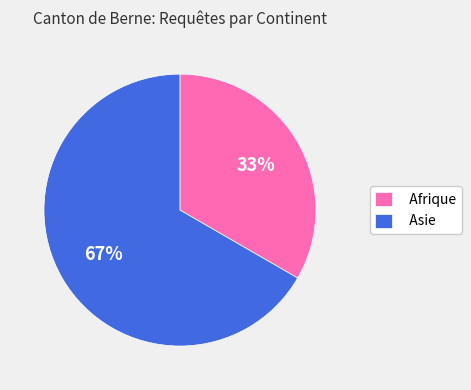

Does Asie account for over 50% of the chart?

Yes